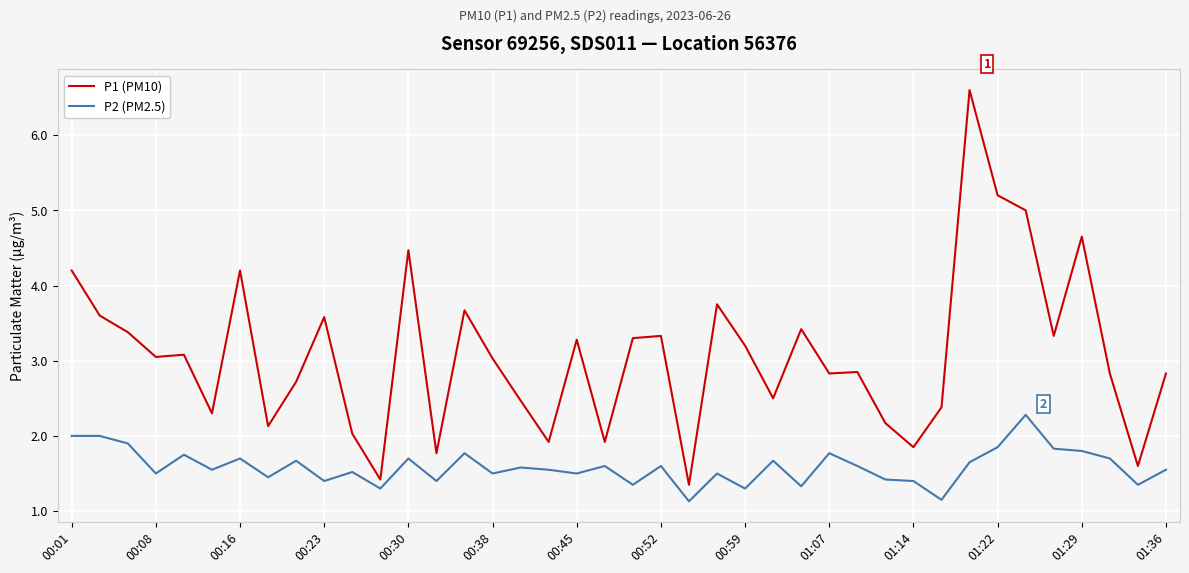

True or false: P1 (PM10) and P2 (PM2.5) cross at least once.

False